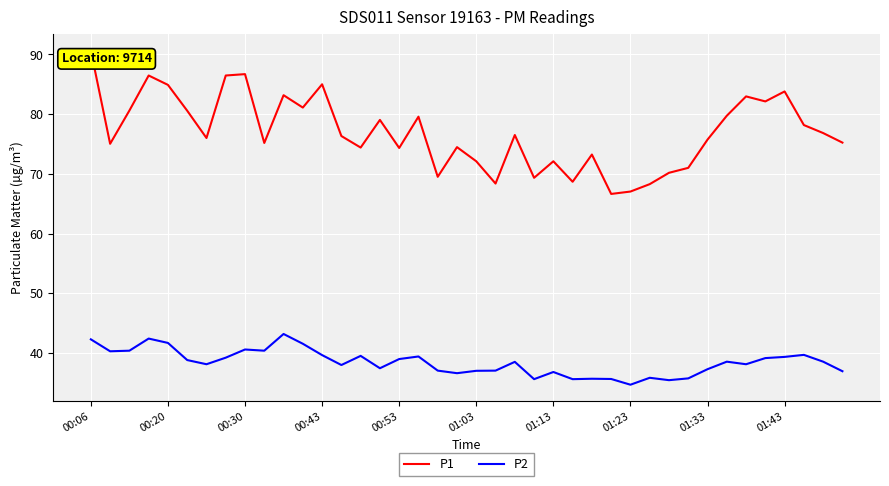

Which series has the largest total across all categories?

P1